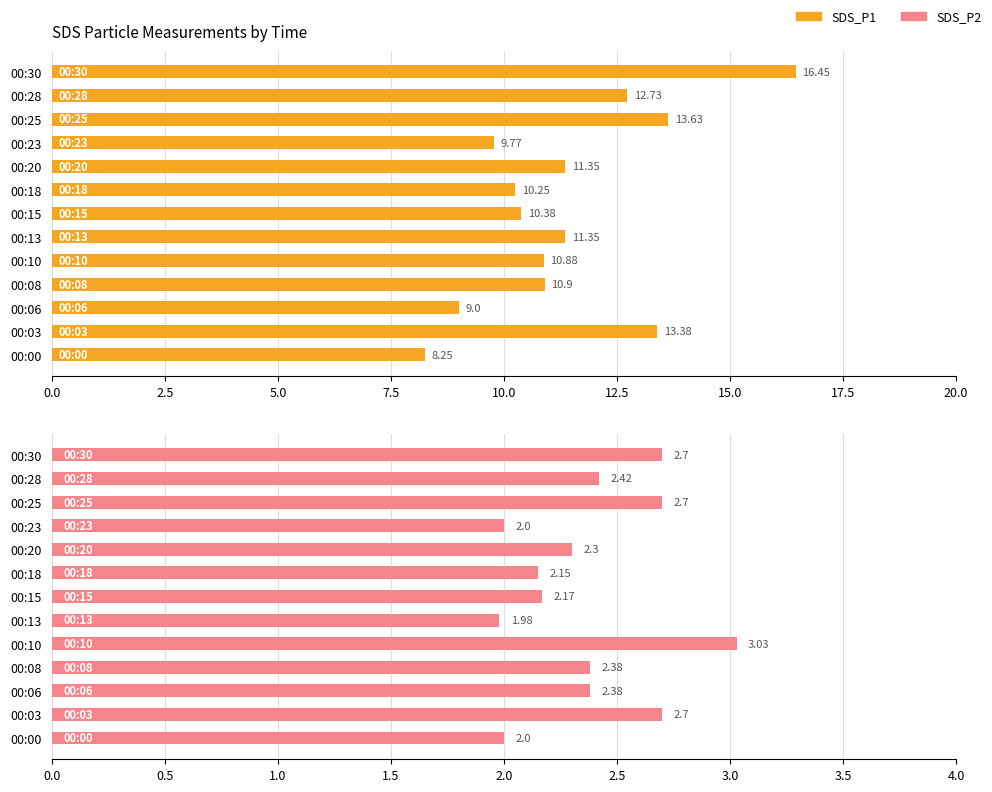

At 00:08, list the series in order from smallest to largest.

SDS_P2, SDS_P1